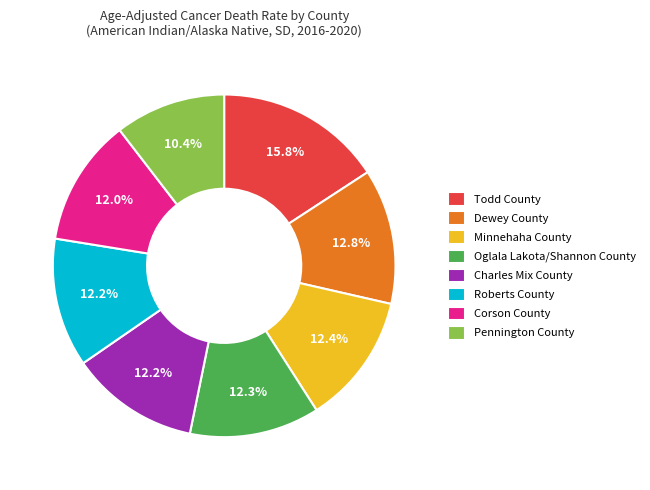

The Roberts County slice represents 3% of the pie. True or false?

False